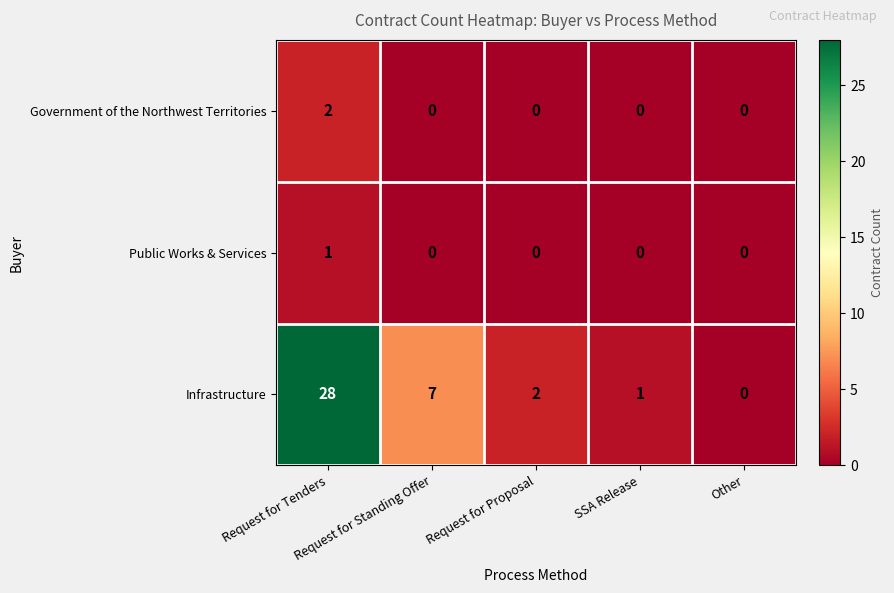

What is the average value of the Infrastructure series?

8